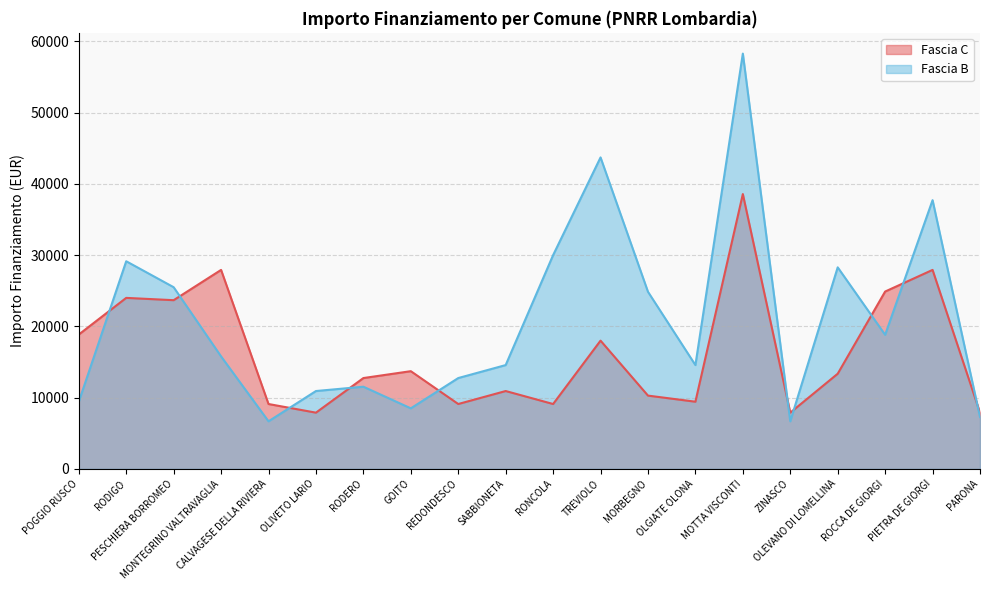

What is the approximate value of Fascia C at PARONA?

7891